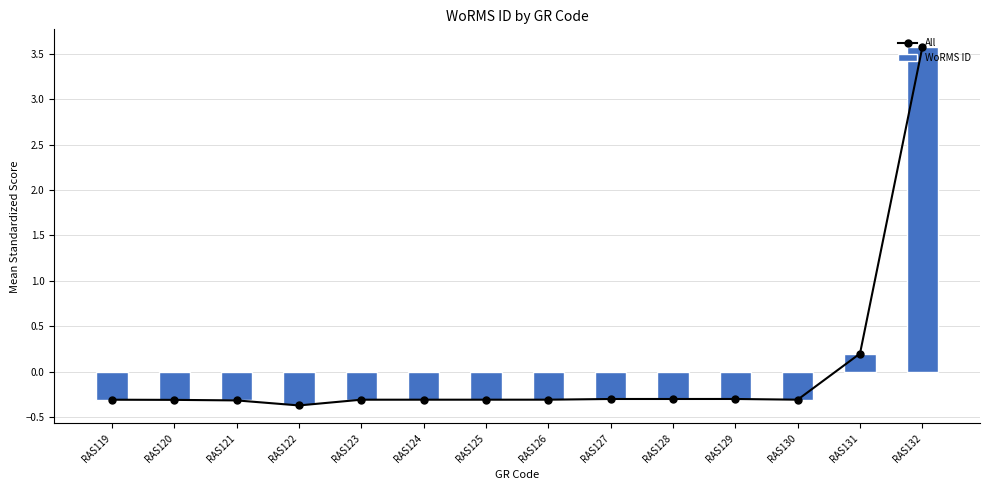

What is the smallest value displayed?

-0.4